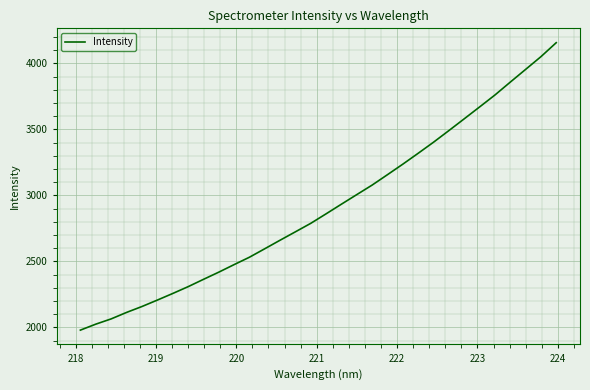

What is the minimum value shown in the chart?

1978.9